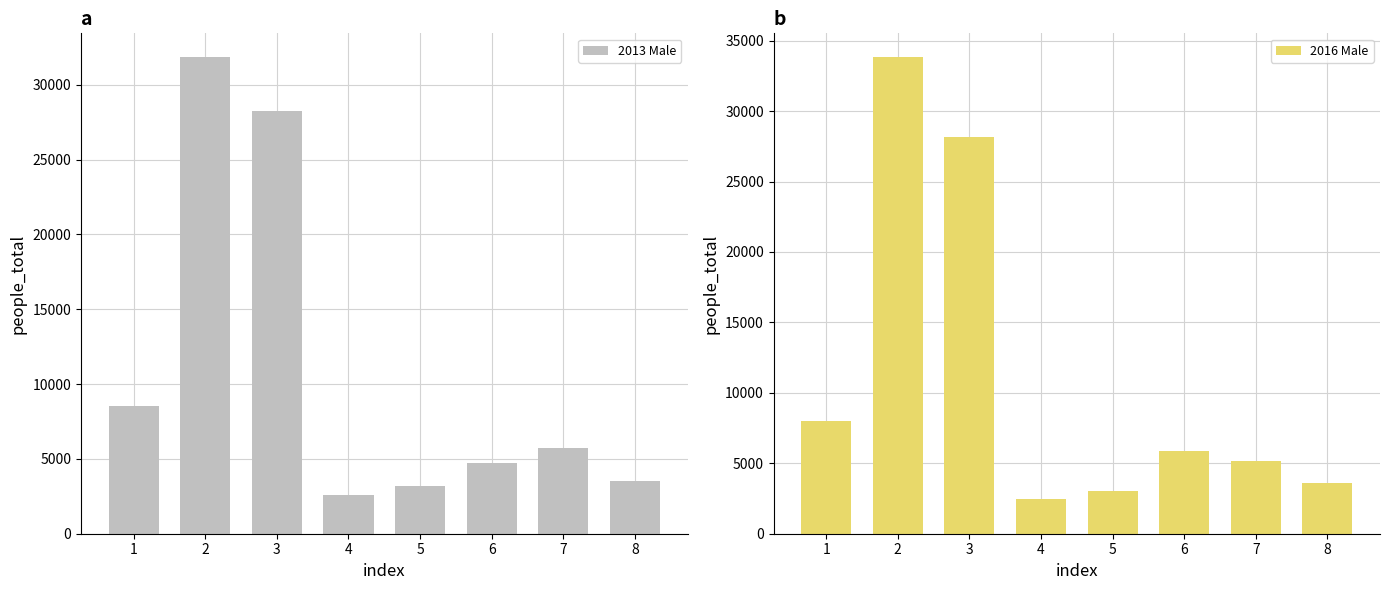

The value of 2013 Male at 6 is 4702. True or false?

True